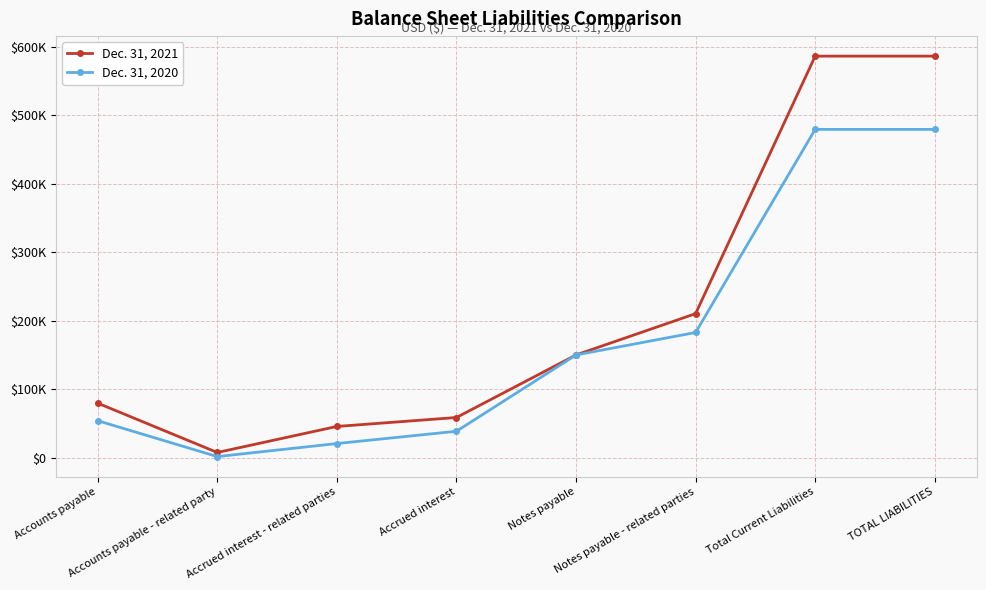

What is the difference between the second highest and second lowest values in the Dec. 31, 2020 series?

459062